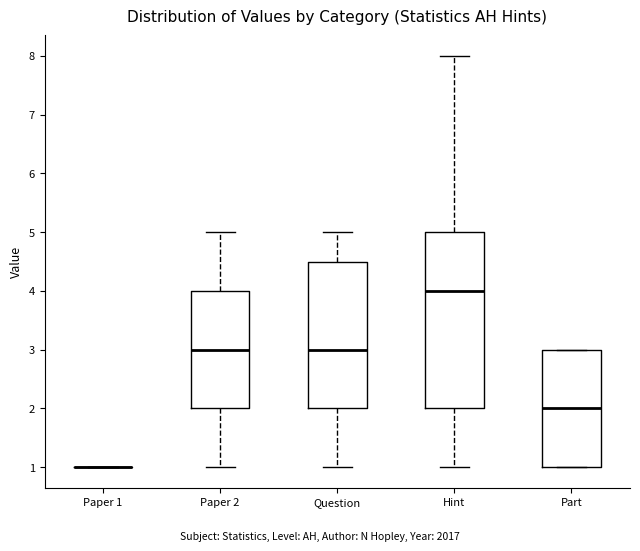

Where does the median line of the box for Part sit on the y-axis? The values are not printed on the chart, so give them approximately, as read against the axis.

2.0